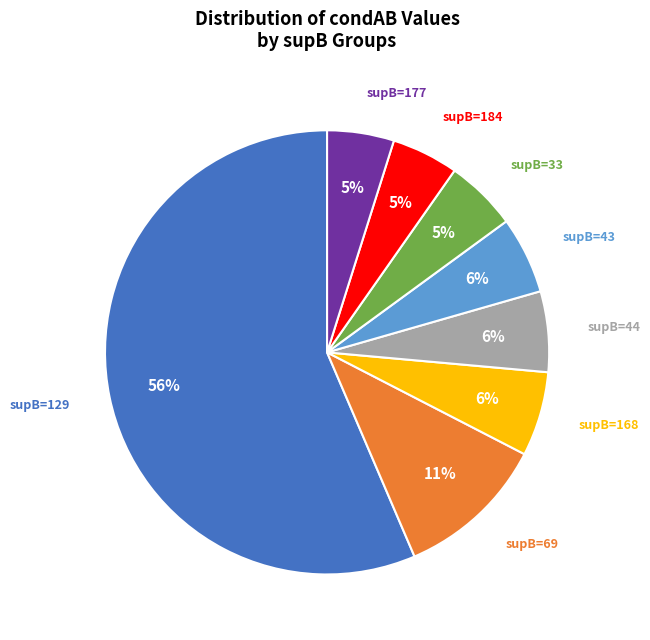

Does any single category account for the majority?

Yes